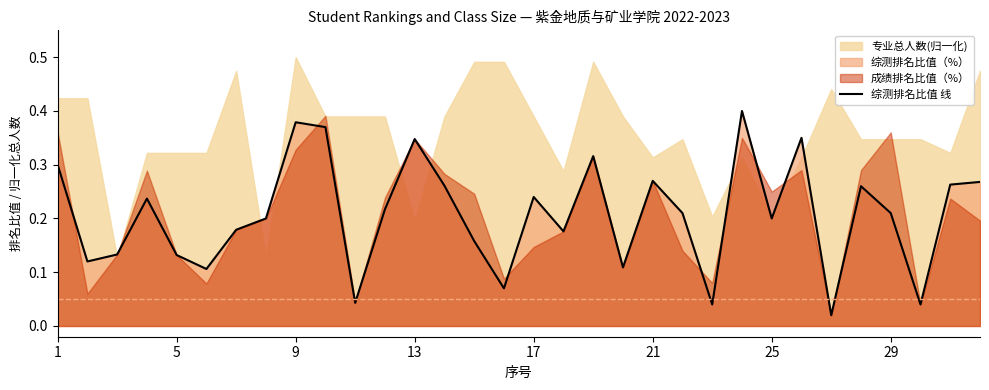

How many points are higher than both their immediate neighbors (excluding endpoints)?

9